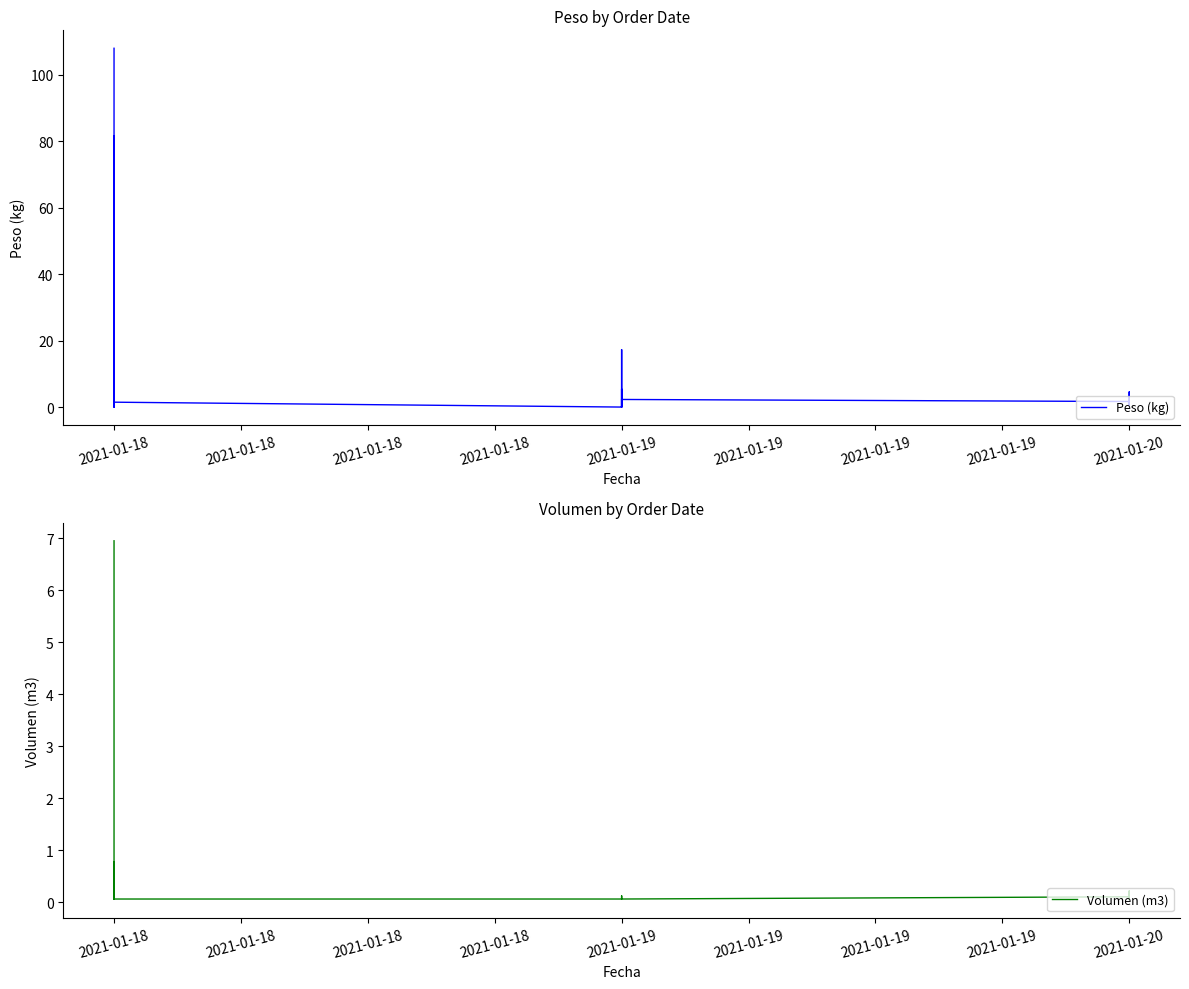

Where is the first local maximum for Volumen (m3)?

2021-01-19